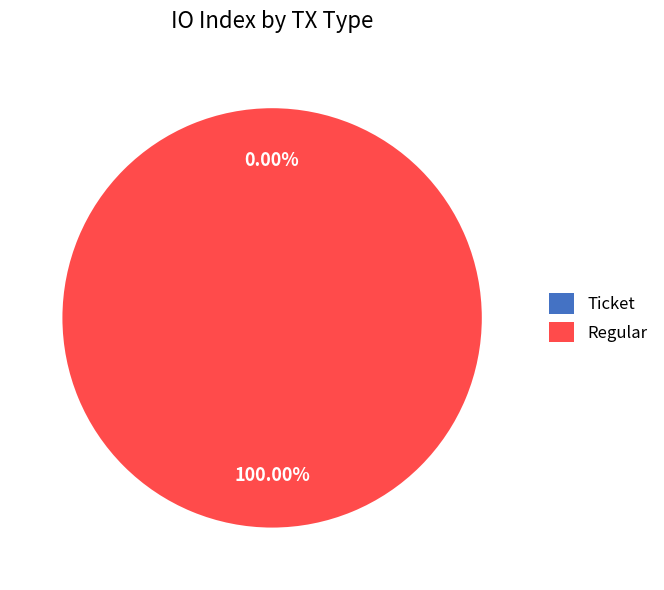

Rank the categories by value from lowest to highest.

Ticket, Regular